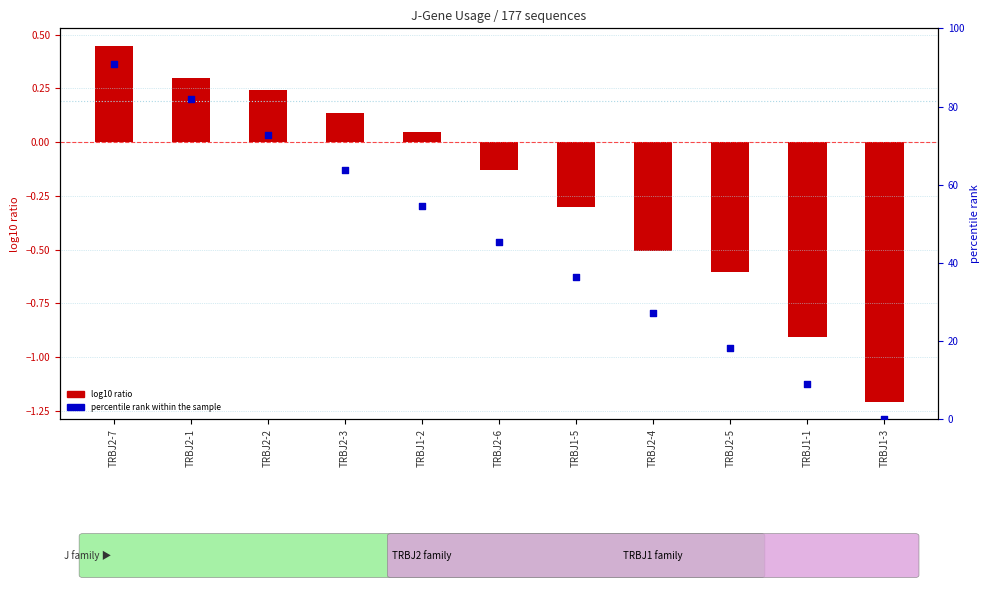

Which series has the largest Y range (max minus min)?

percentile rank within the sample